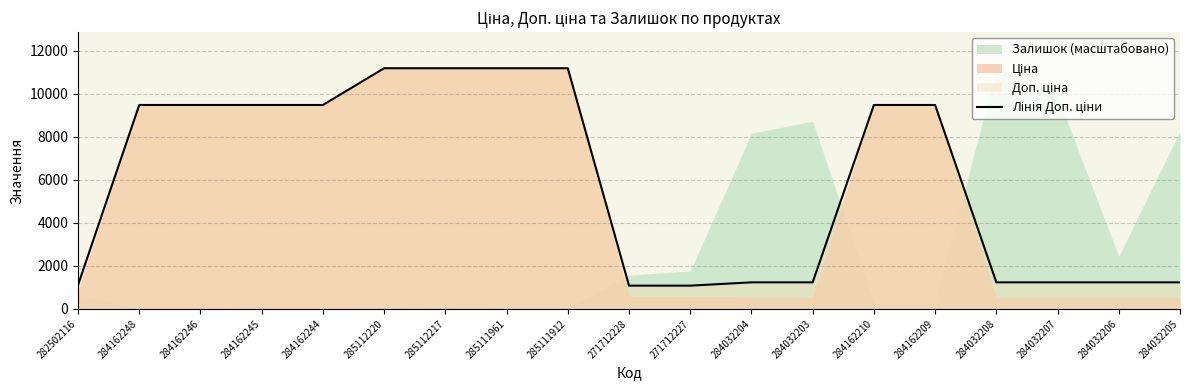

Which has a higher value, 284032207 or 285111912?

285111912